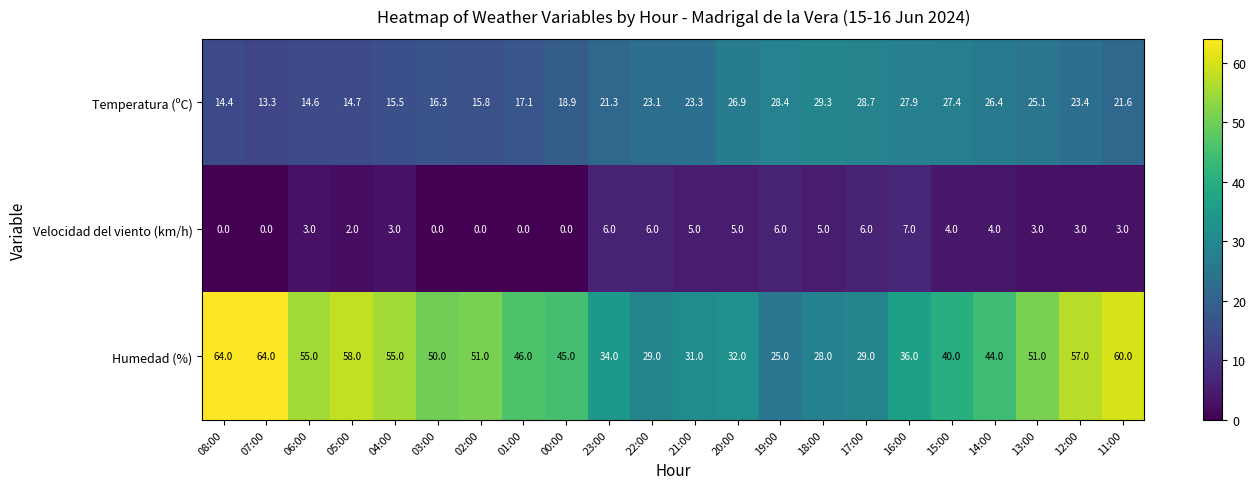

Which series has the largest total across all categories?

Humedad (%)